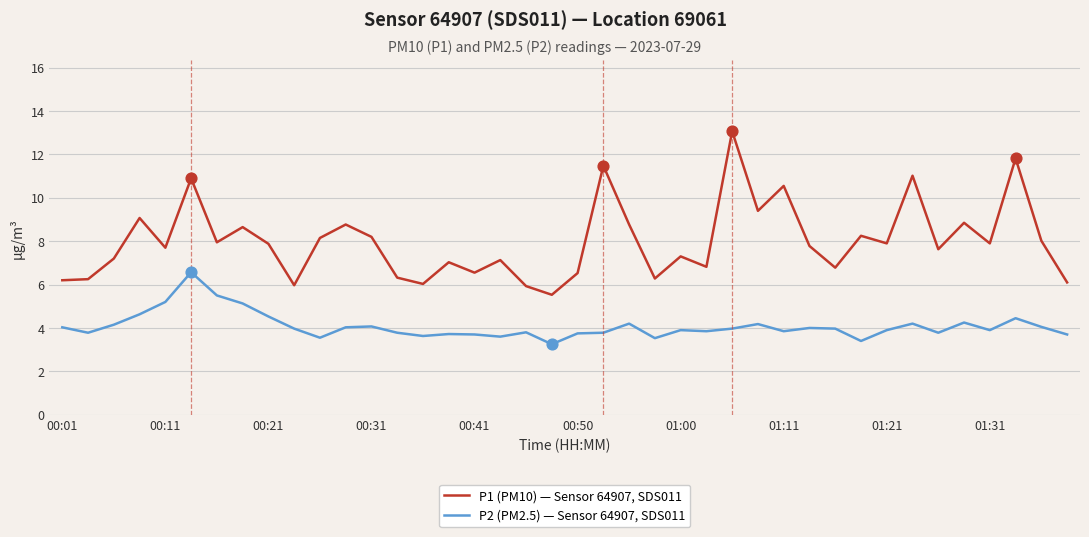

Which series has the largest range (max minus min)?

P1 (PM10) — Sensor 64907, SDS011